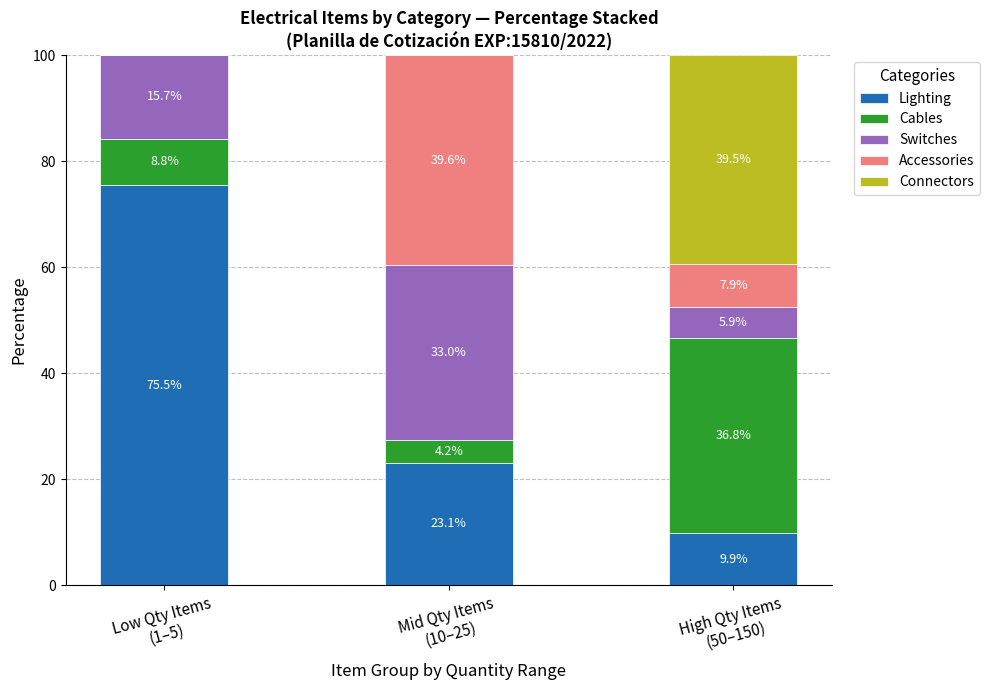

What is the highest value of the Lighting series?

75.5